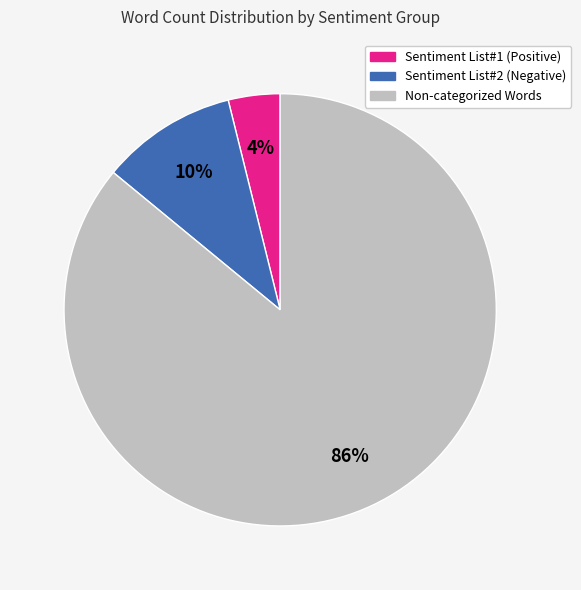

True or false: Non-categorized Words accounts for 86% of the total.

True